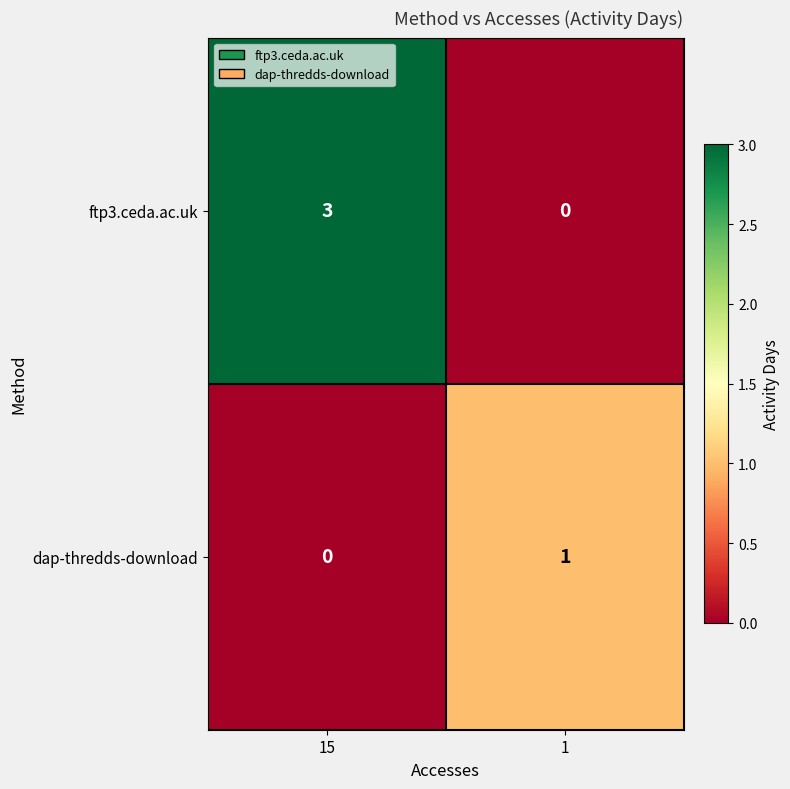

Which series has the largest total across all categories?

ftp3.ceda.ac.uk